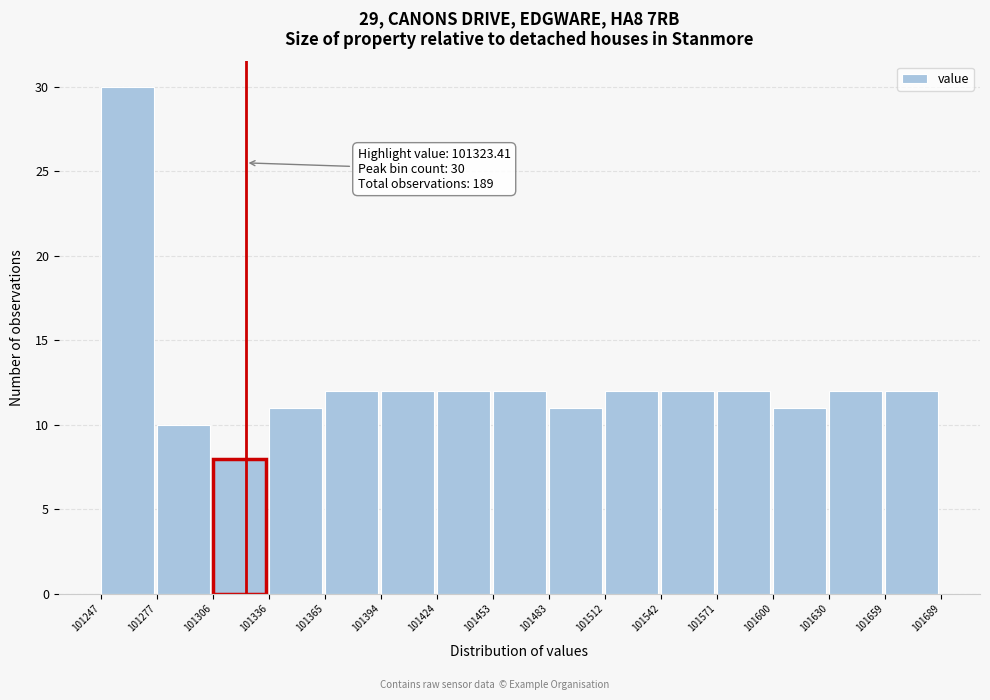

Over which range of the x-axis is the bar tallest?

101247 to 101277